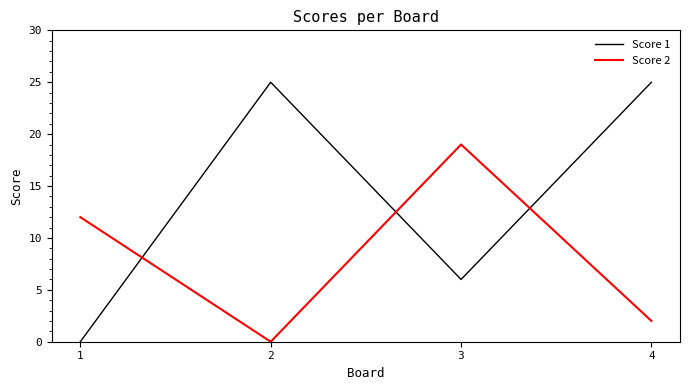

True or false: Score 1 and Score 2 intersect in this chart.

True